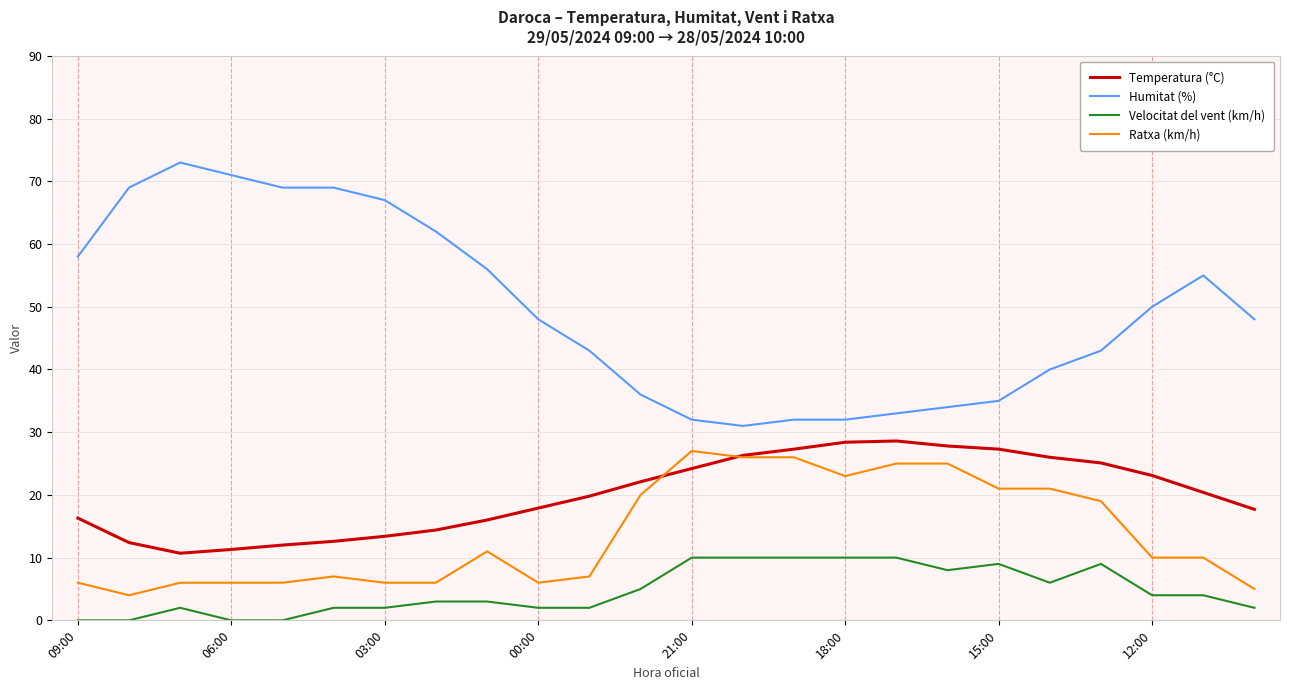

What is the highest value of the Velocitat del vent (km/h) series?

10.0